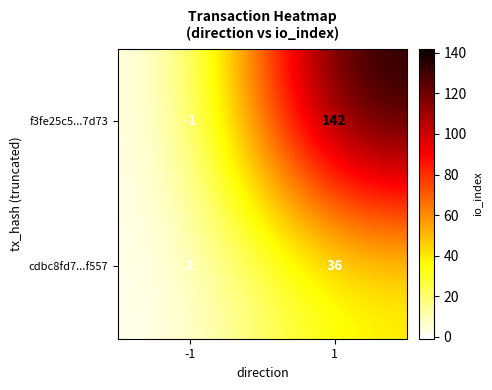

What value does the cdbc8fd7...f557 series have at 1, to the nearest 10?

40